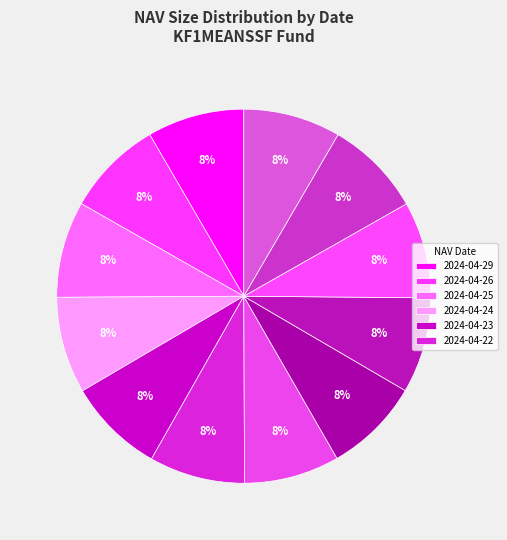

Count the number of slices in the pie.

12